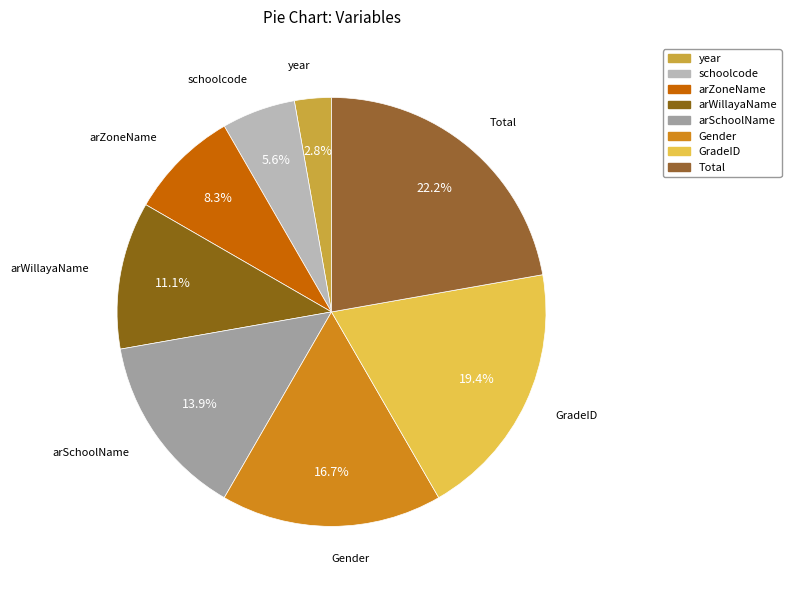

True or false: GradeID accounts for 19% of the total.

True